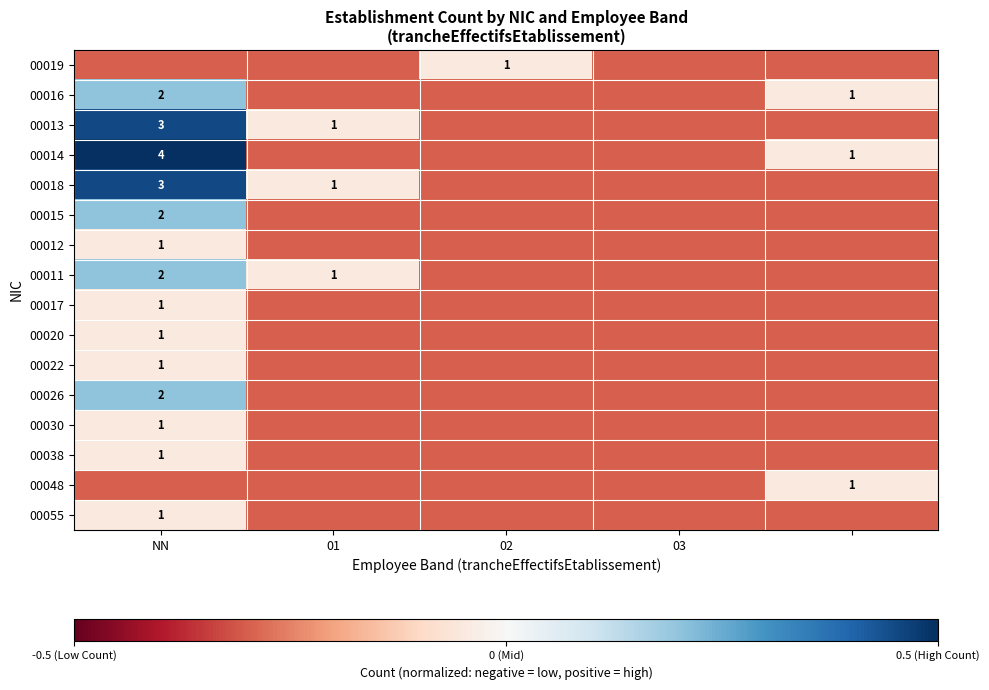

The 00019 series shows 1.5 at 02. True or false?

False